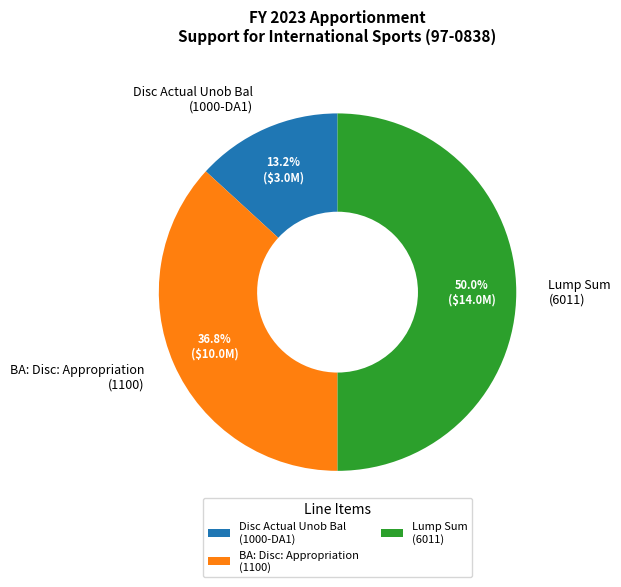

What percentage is NOT represented by BA: Disc: Appropriation (1100)?

63.2%